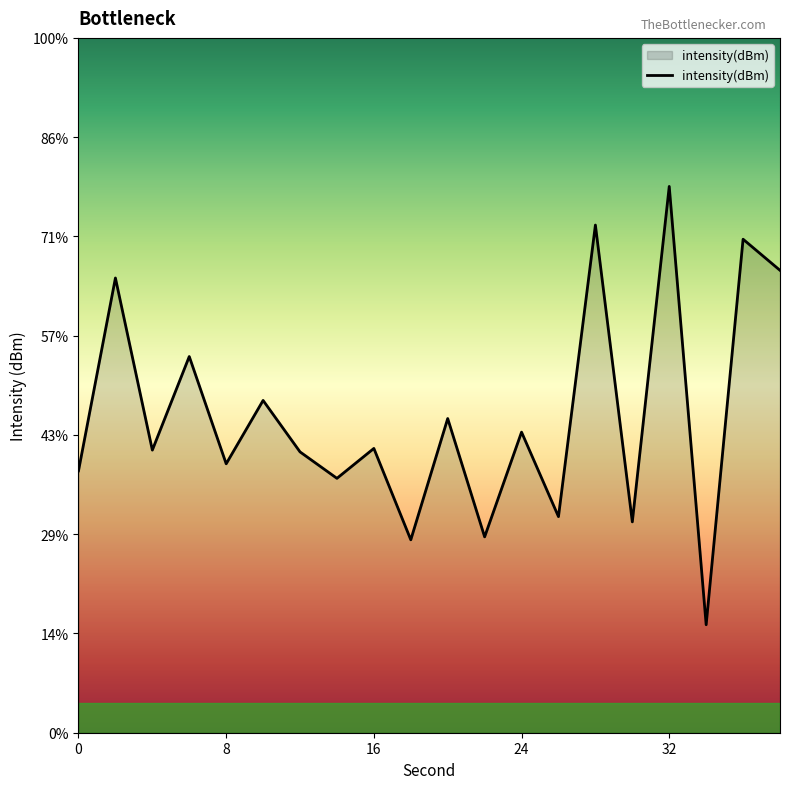

Count the number of values greater than -133.

9